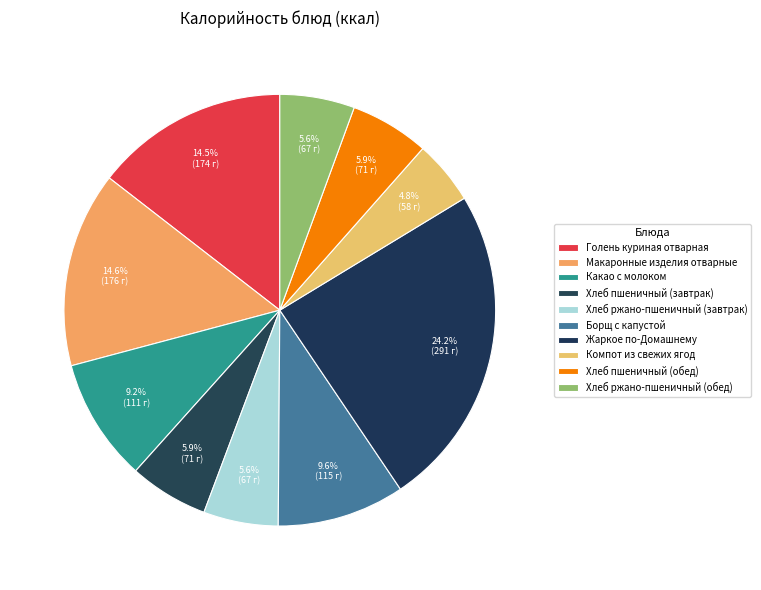

Is there a majority slice in this chart?

No